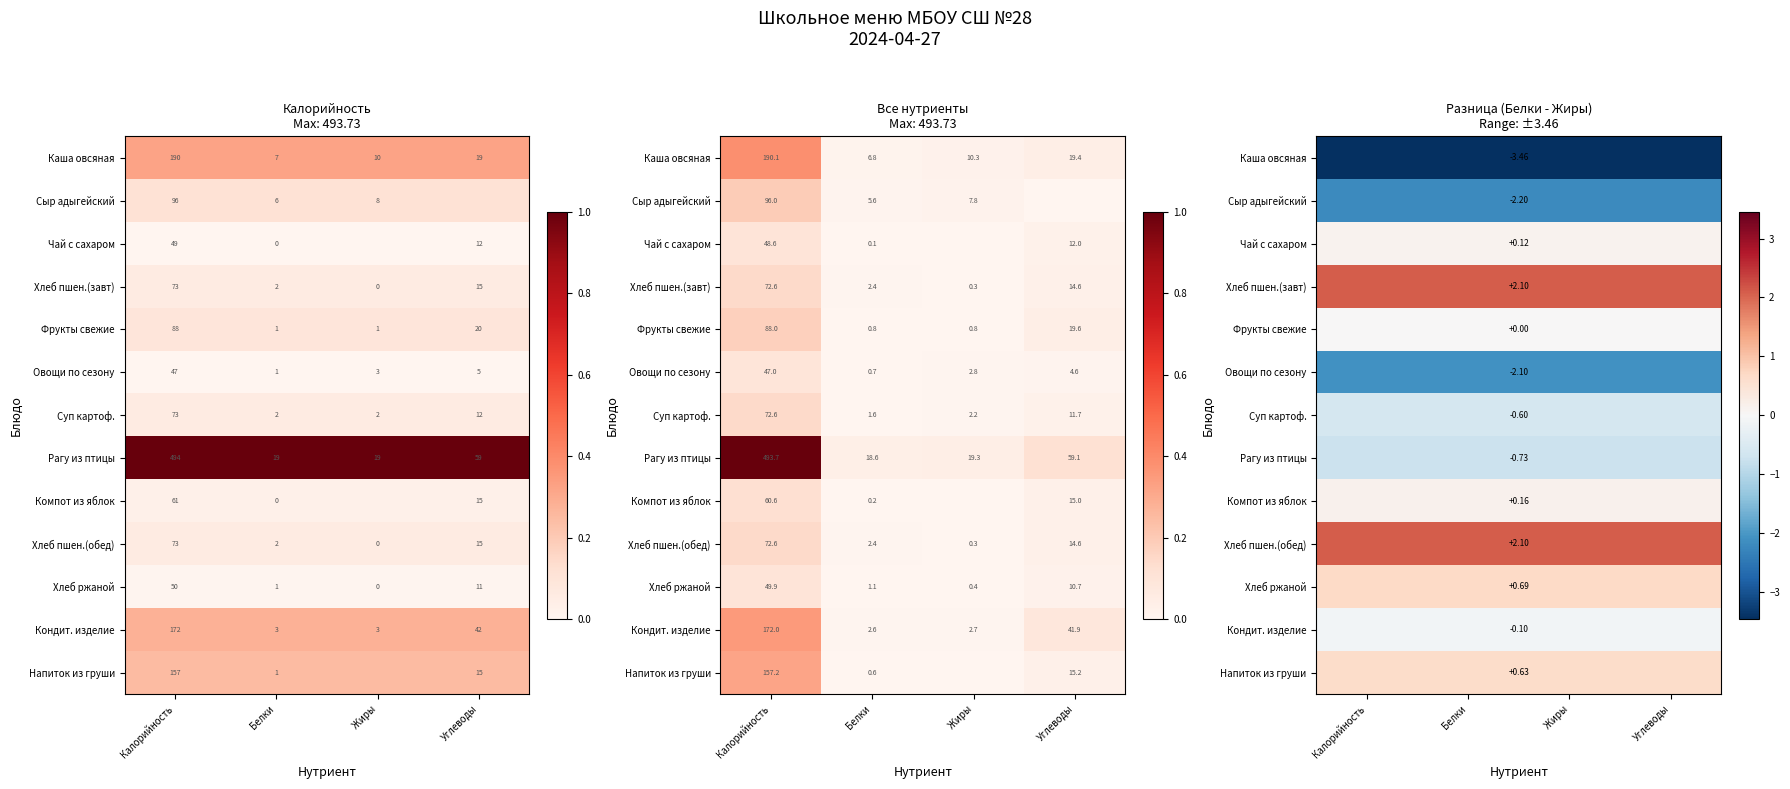

Is it true that Сыр адыгейский equals -2.2 at Жиры?

True